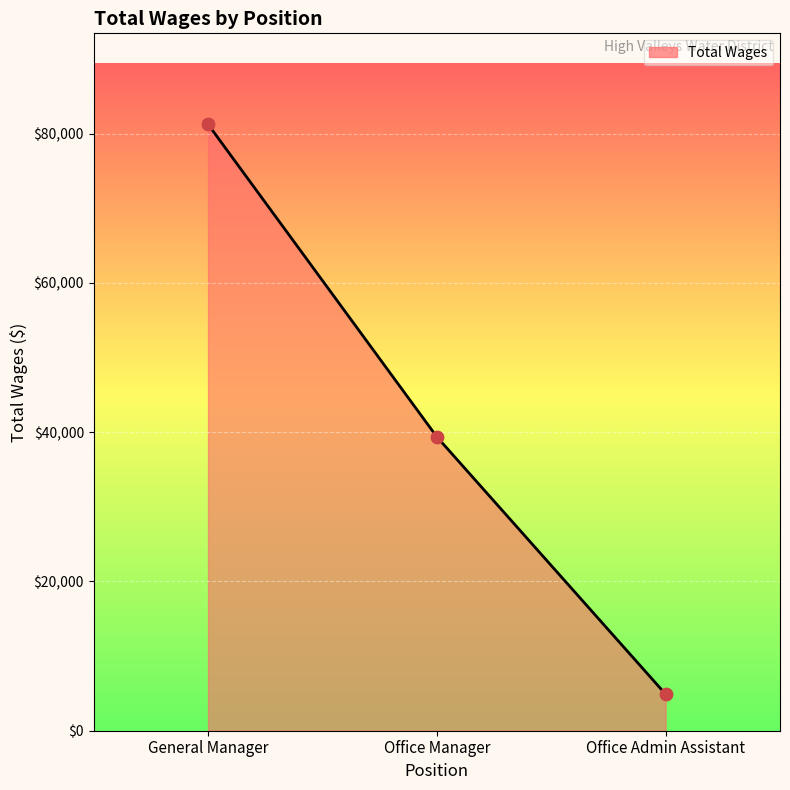

What is the change in value from General Manager to Office Manager?

-41874